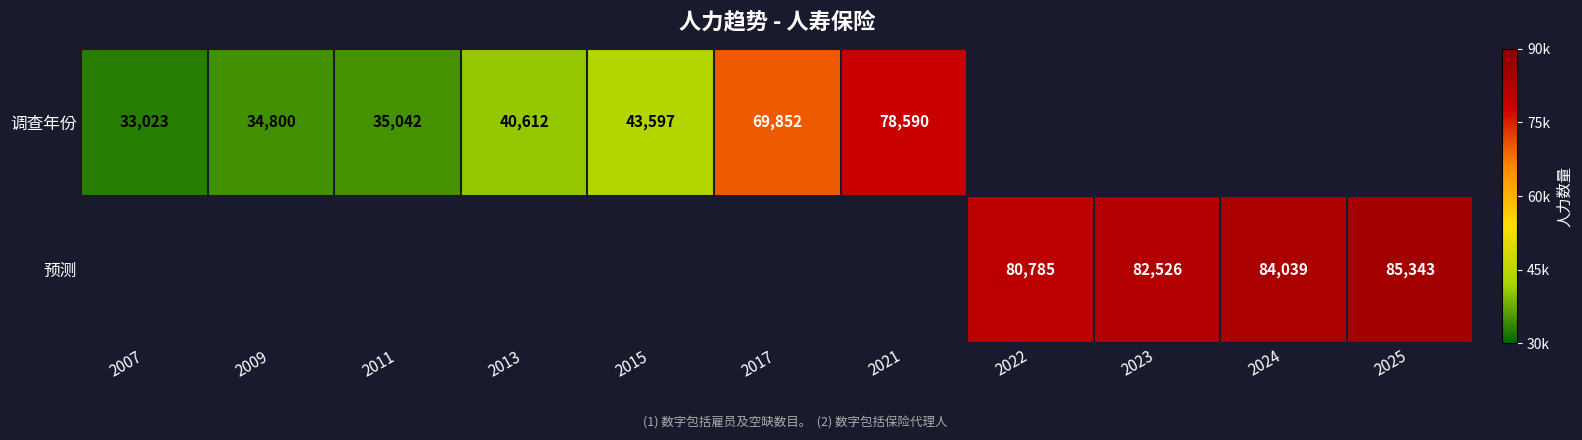

True or false: 调查年份 has a value of 69852 at 2017.

True